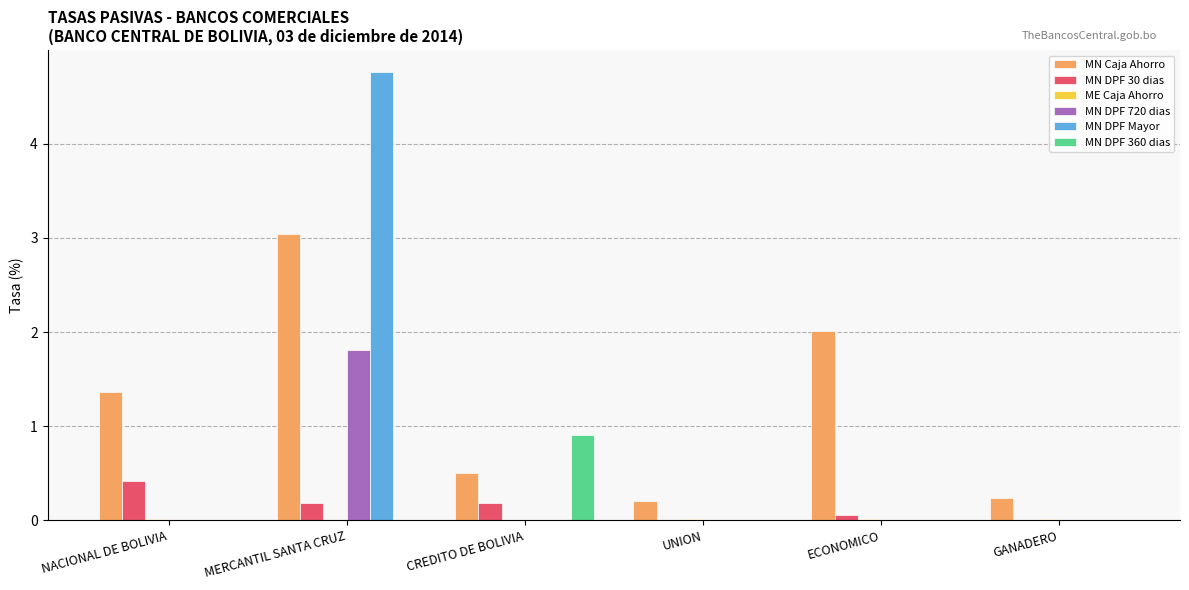

What is the sum of all MN DPF 720 dias values?

1.8